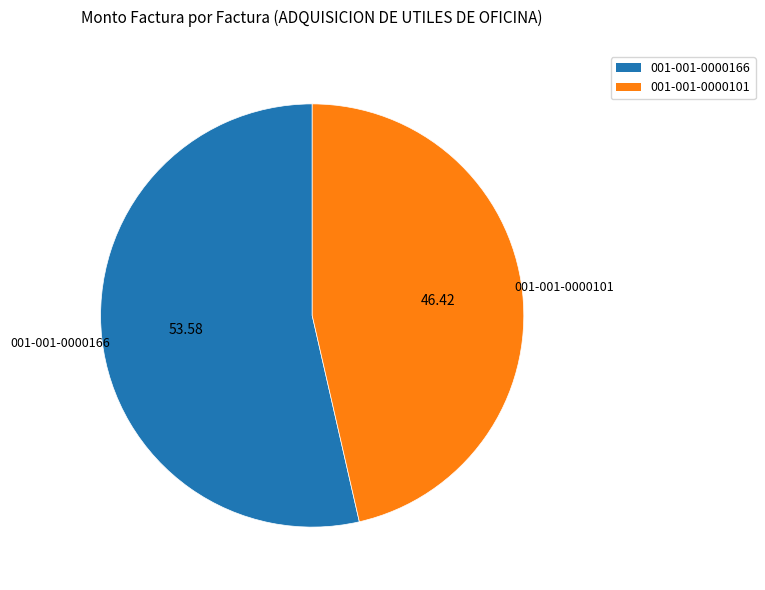

Count the number of slices in the pie.

2